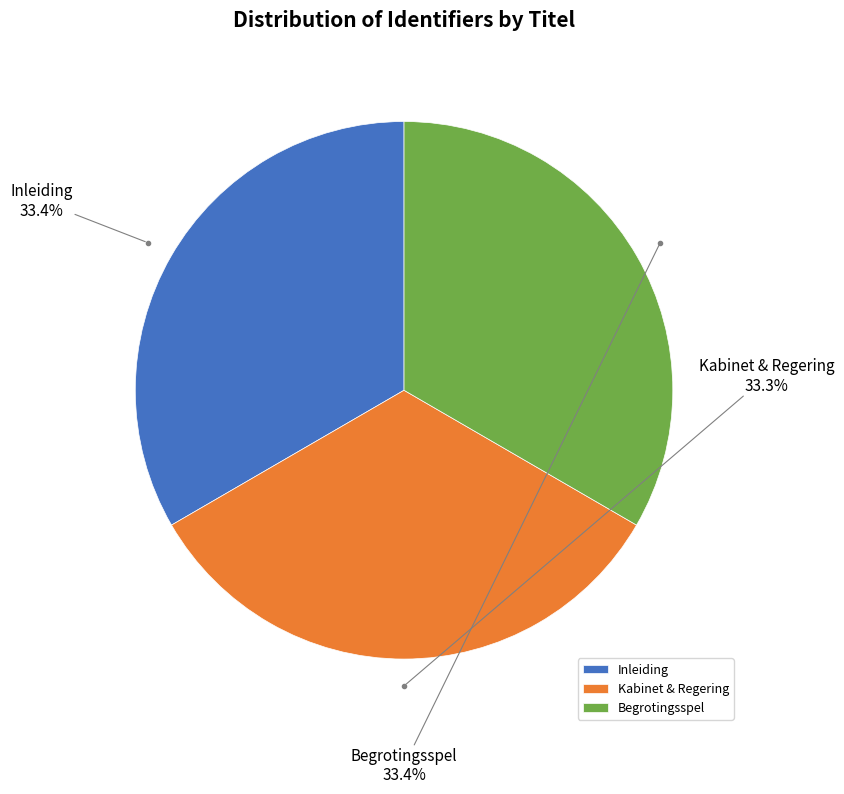

What is the ratio of the value at Kabinet & Regering to the value at Begrotingsspel?

1.0